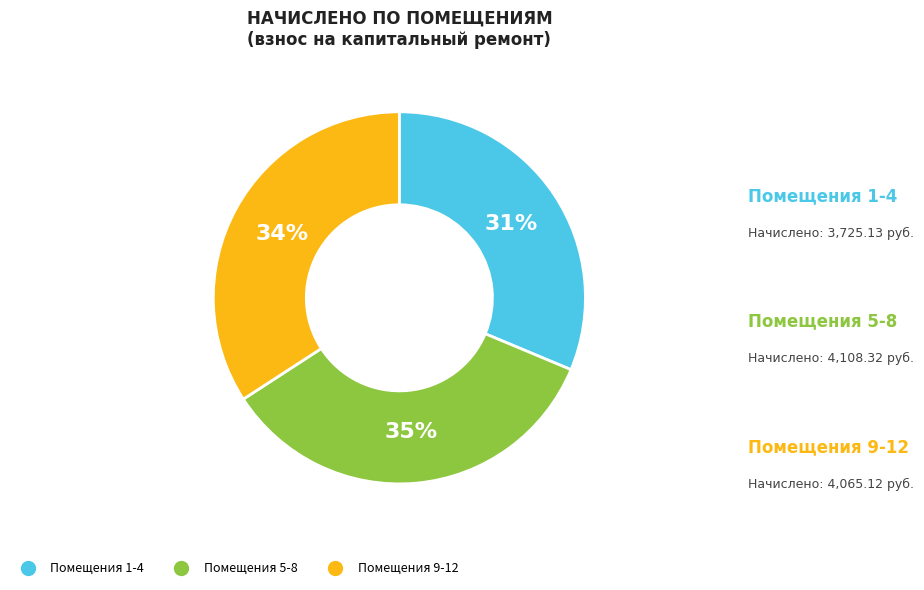

Does any single category account for the majority?

No